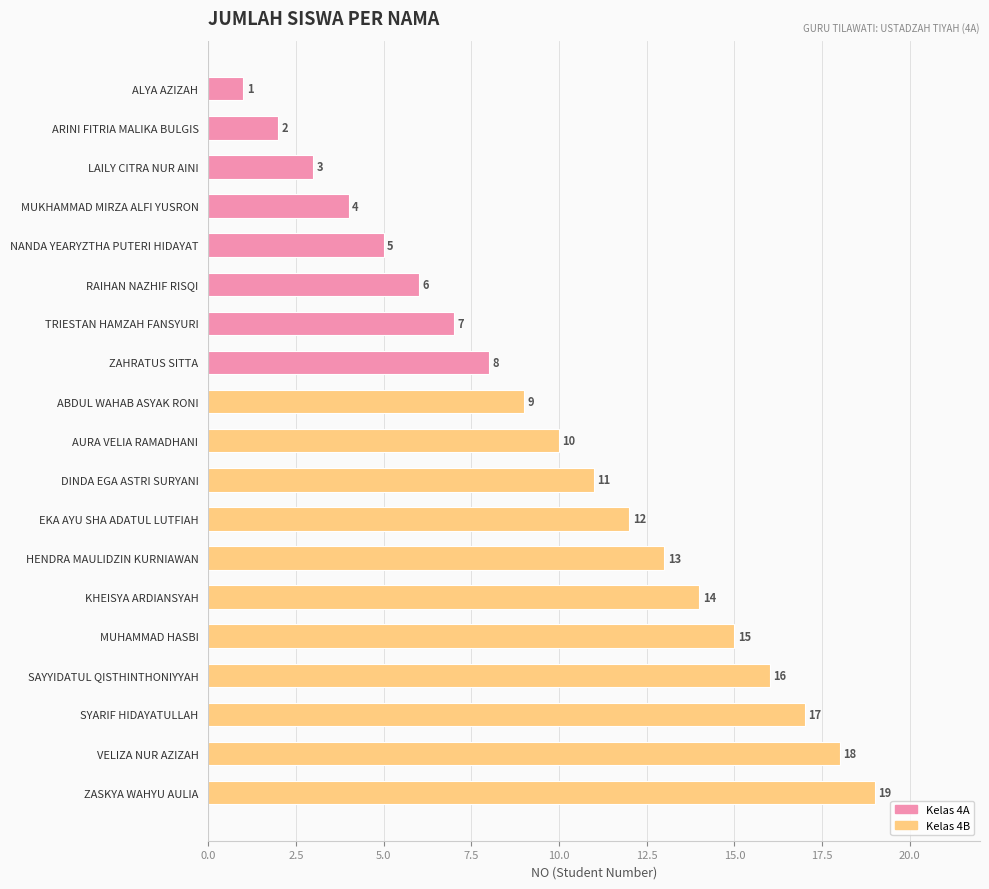

At which label is the value closest to 10?

AURA VELIA RAMADHANI